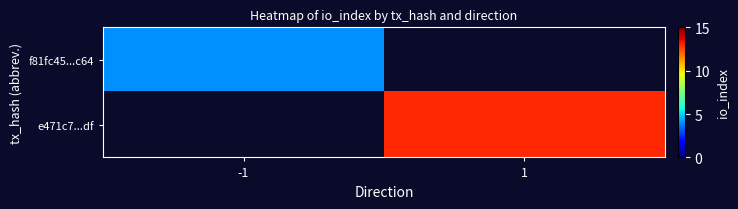

The e471c7...df series shows 13.0 at 1. True or false?

True